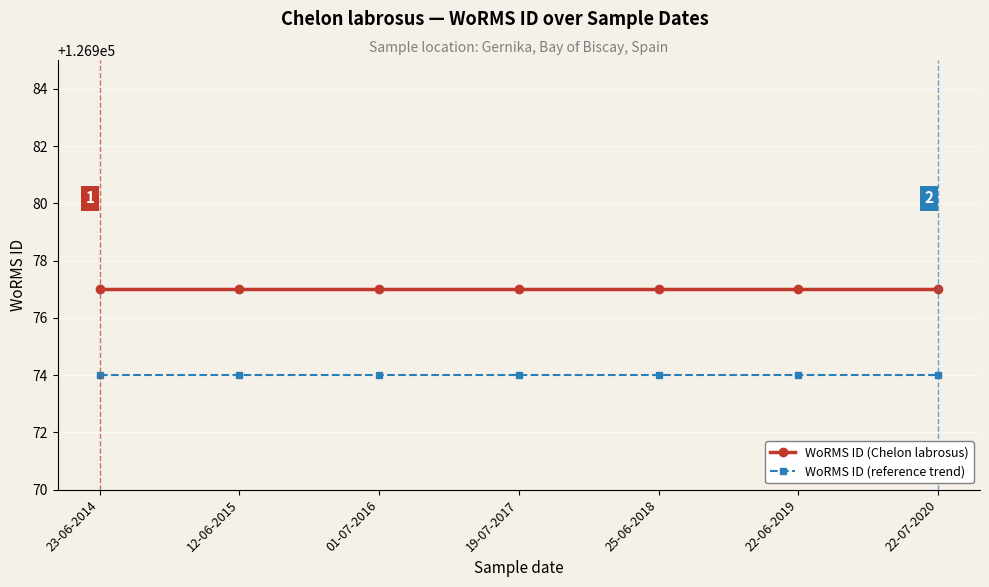

Which series has the largest total across all categories?

WoRMS ID (Chelon labrosus)